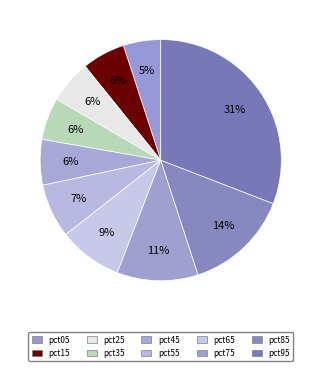

Count the number of slices in the pie.

10